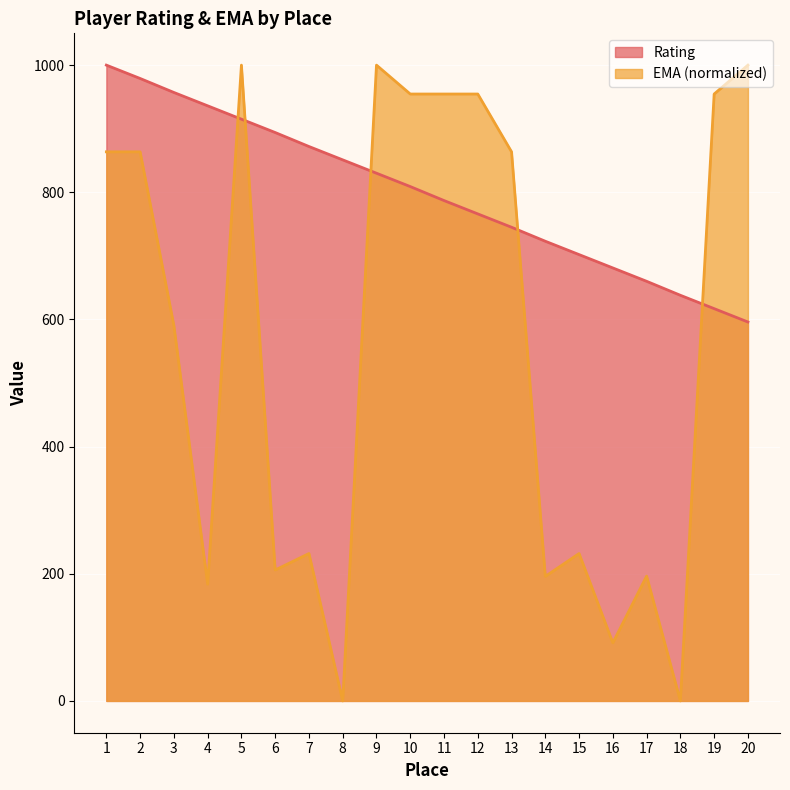

Between which two adjacent categories do Rating and EMA first intersect?

4 and 5